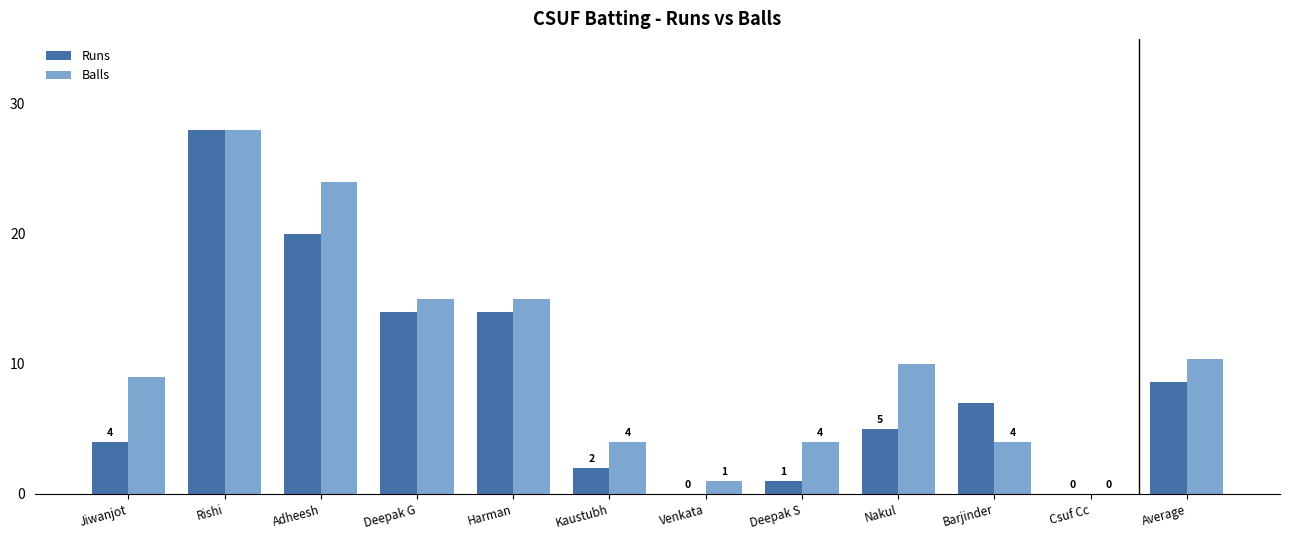

What is the spread (max minus min) of values at Kaustubh?

2.0